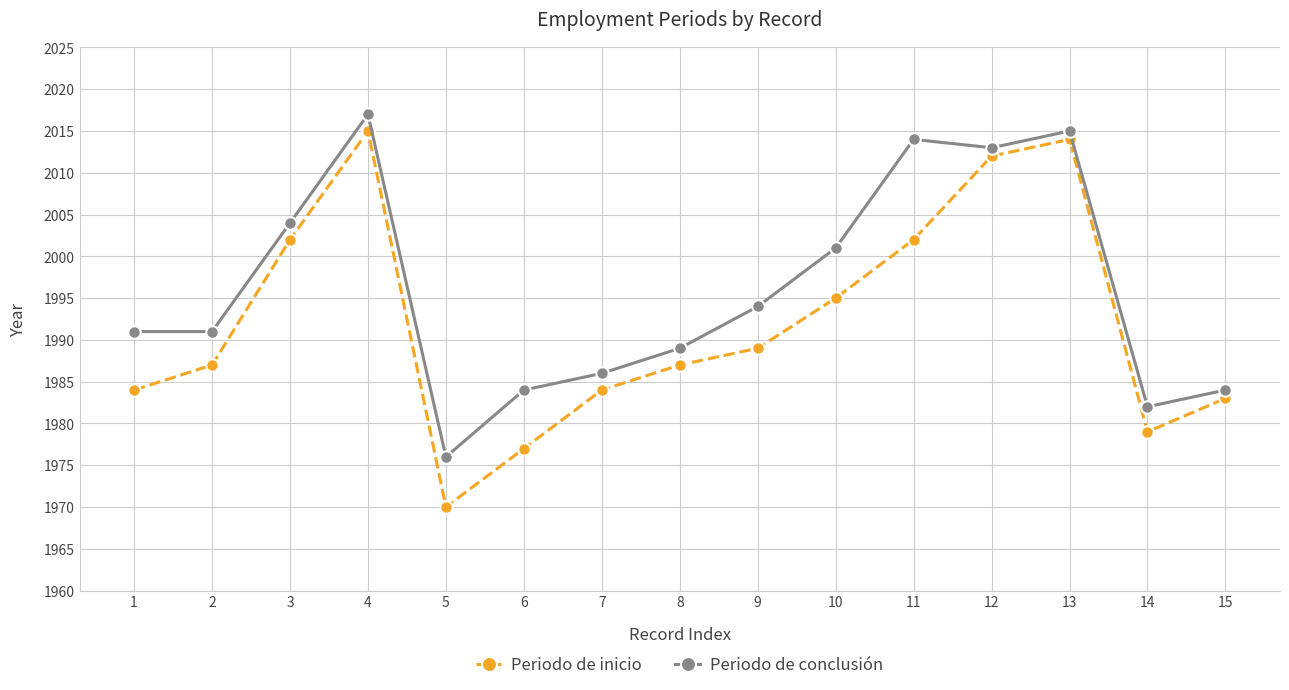

What is the value of the Periodo de inicio point at the 2nd from the left?

1987